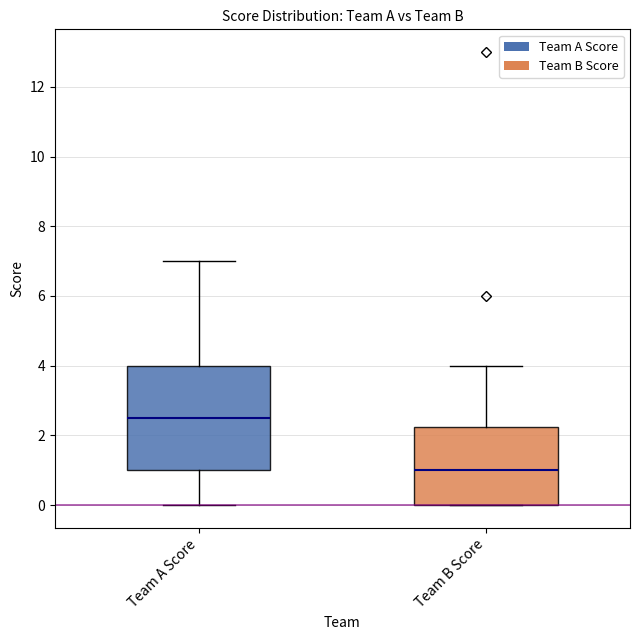

Which box's median line is the highest?

Team A Score